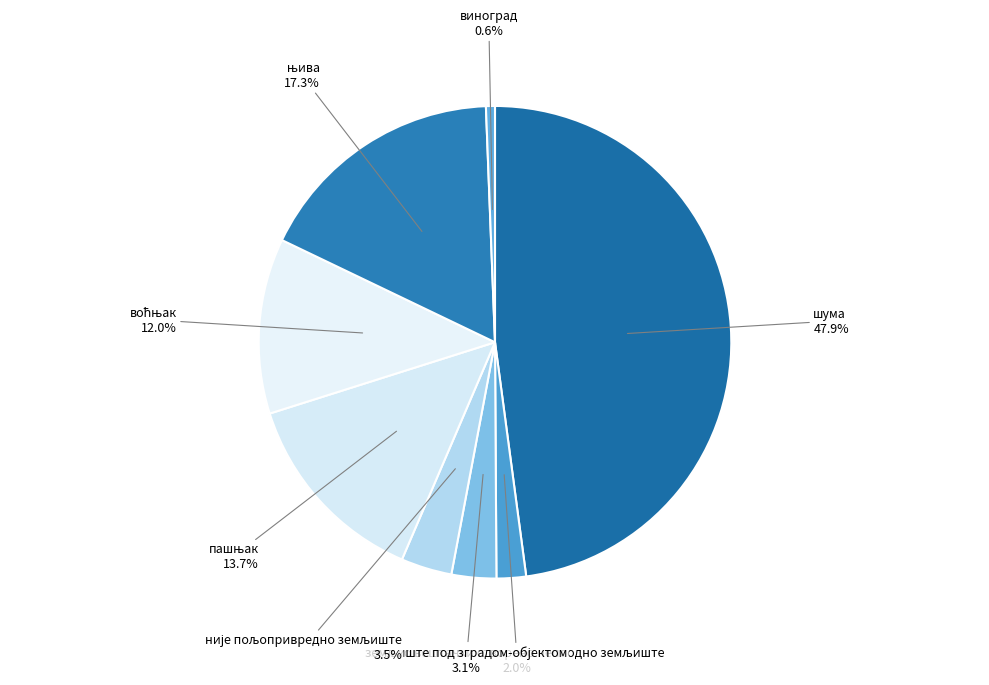

What is the smallest slice in the pie chart?

виноград